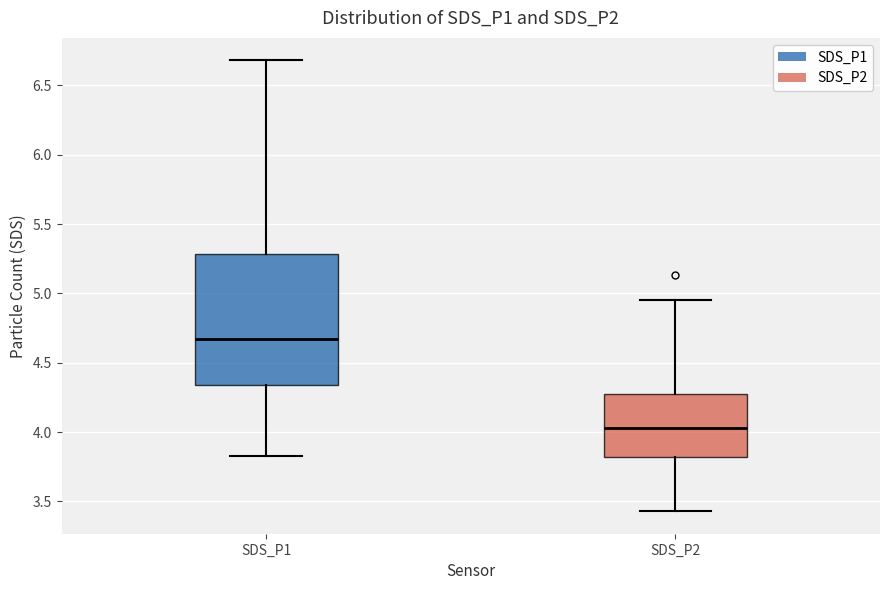

Reading left to right, transcribe this box plot: for each box, give where its median line is, the range the box spans, and where its two whiskers end, as read against the y-axis. The values are not printed on the chart, so give them approximately, as read against the axis.

SDS_P1: median 4.70, box 4.35 to 5.30, whiskers 3.85 to 6.70
SDS_P2: median 4.05, box 3.80 to 4.30, whiskers 3.45 to 4.95